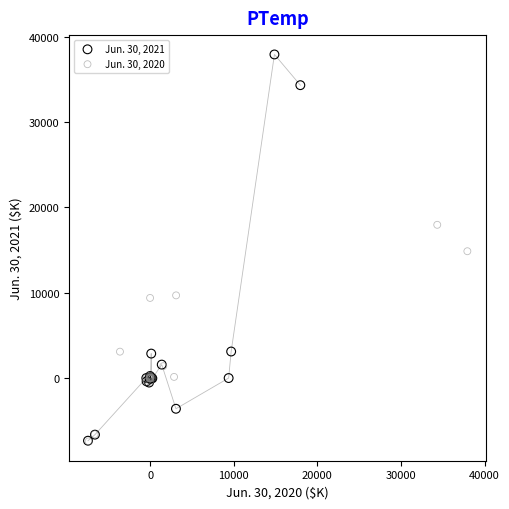

Which series contains the highest Y value?

Jun. 30, 2021